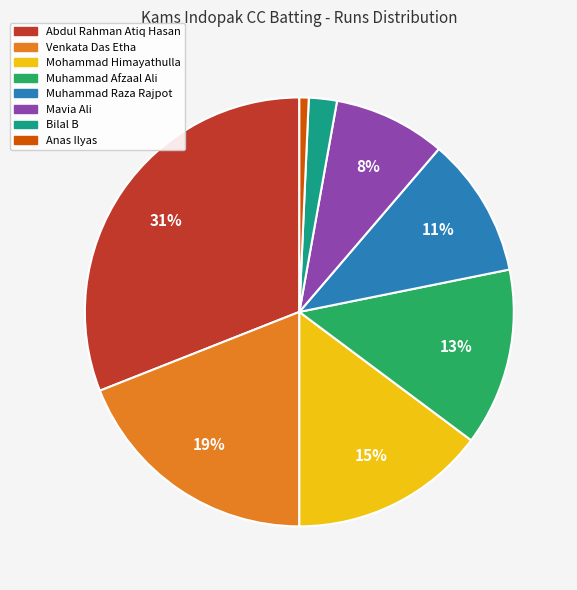

Does any single category account for the majority?

No